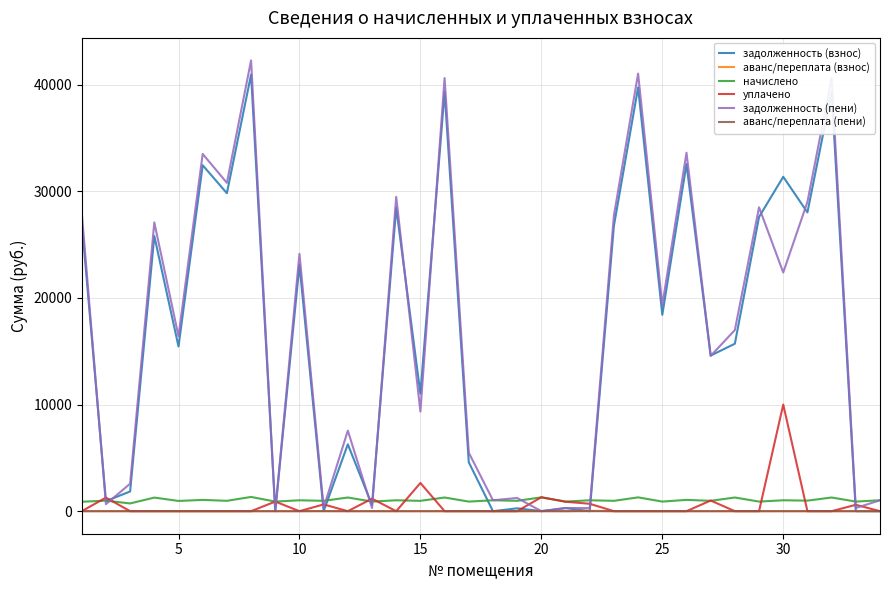

How many lines are shown in the chart?

6